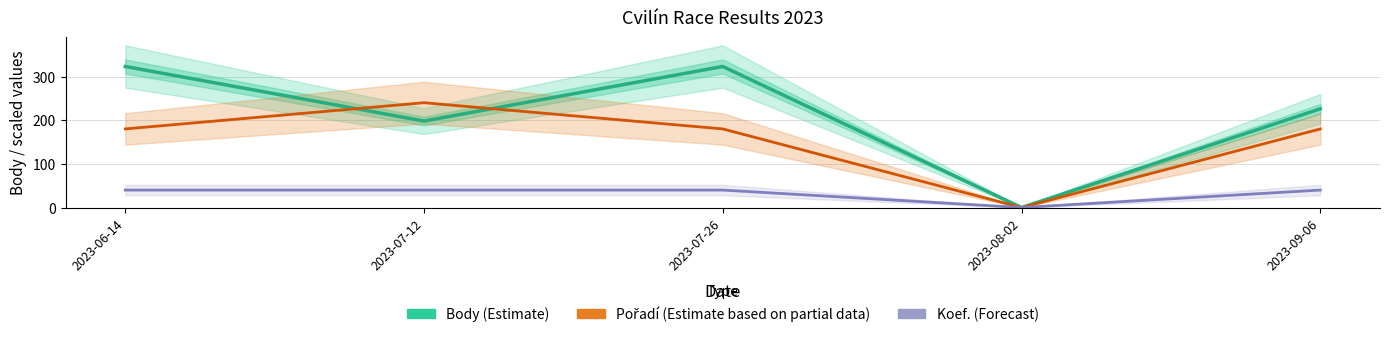

Is it true that Koef. (scaled ×40) equals 60 at 2023-07-26?

False